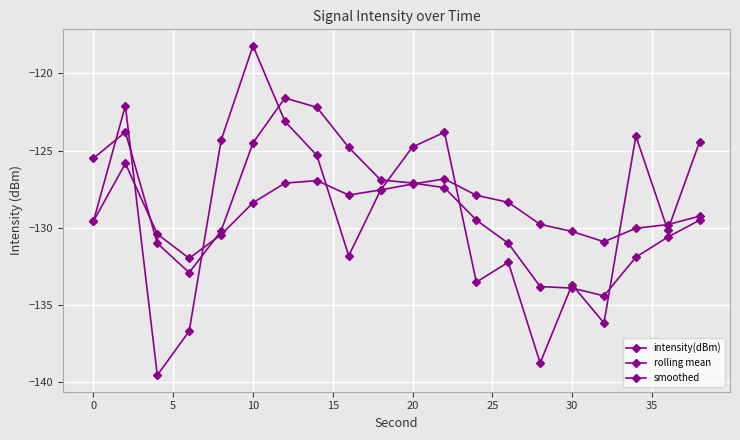

Rank the series by their maximum value, from lowest to highest.

rolling mean, smoothed, intensity(dBm)